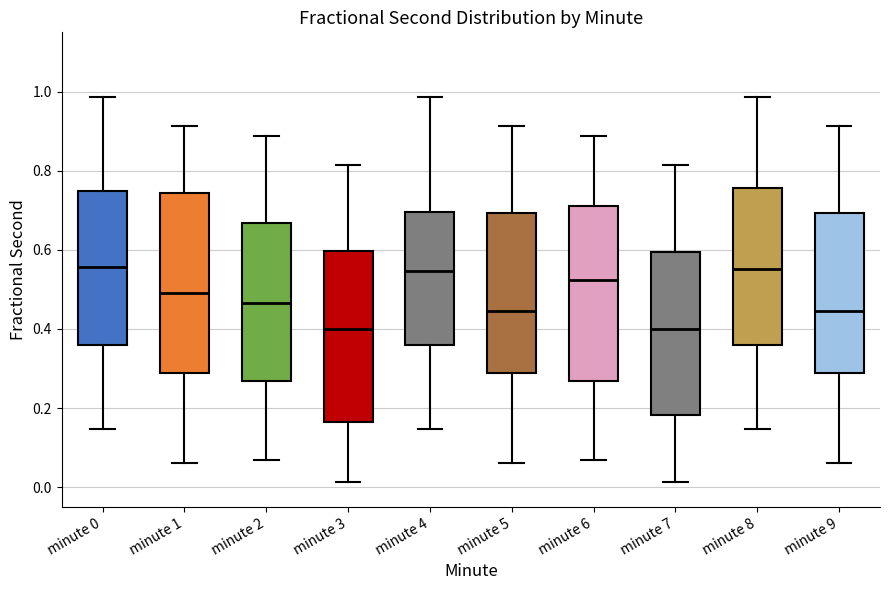

Where is the lower edge of the box for minute 3 on the y-axis? The values are not printed on the chart, so give them approximately, as read against the axis.

0.16